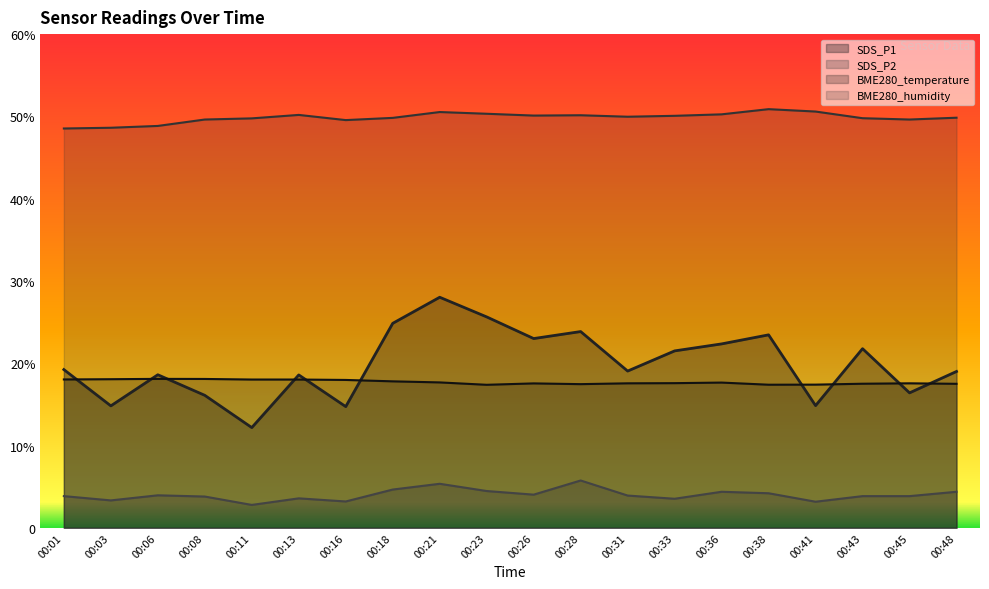

How many categories are shown in the chart?

20